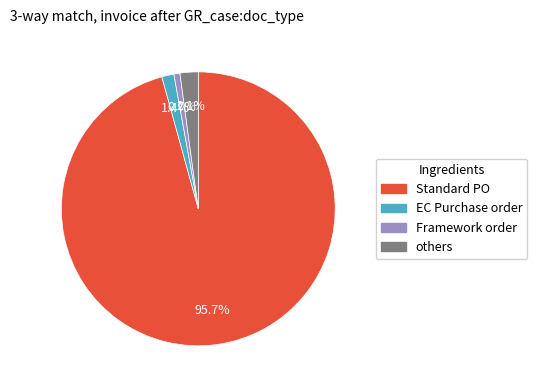

Is there any slice that represents more than half of the pie?

Yes